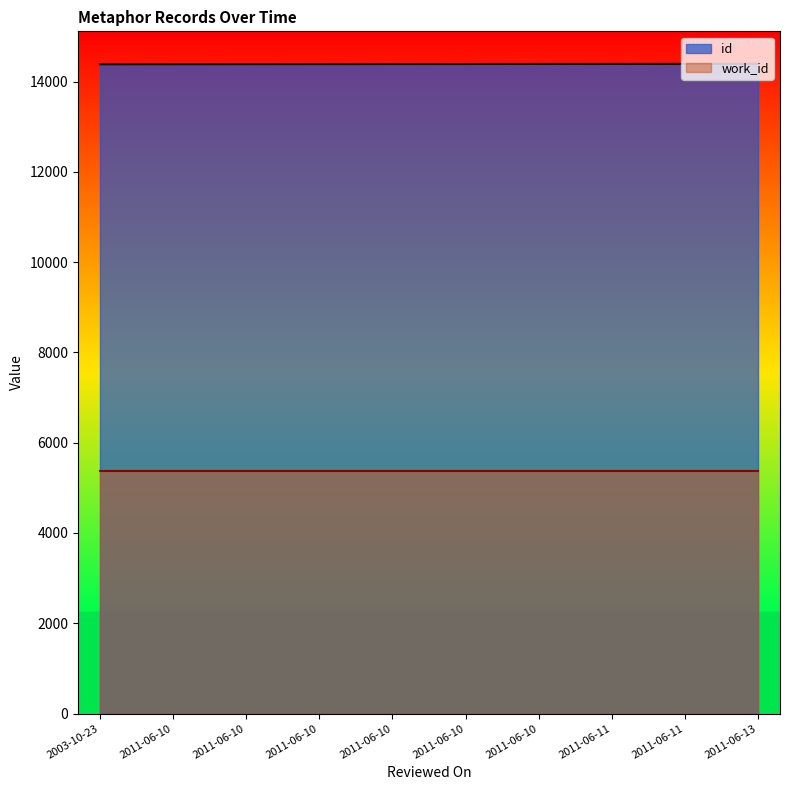

The value at 2011-06-10 is 20224. True or false?

False